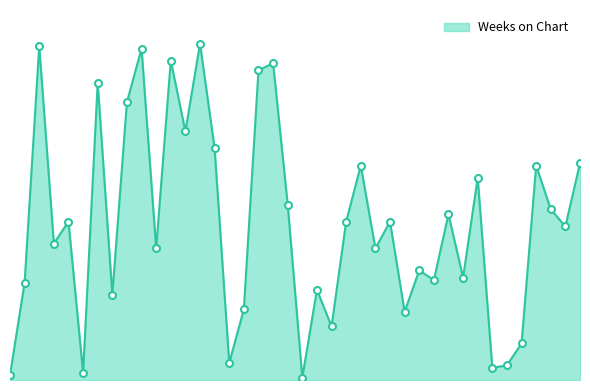

Does the chart display data point markers on the line(s)?

No